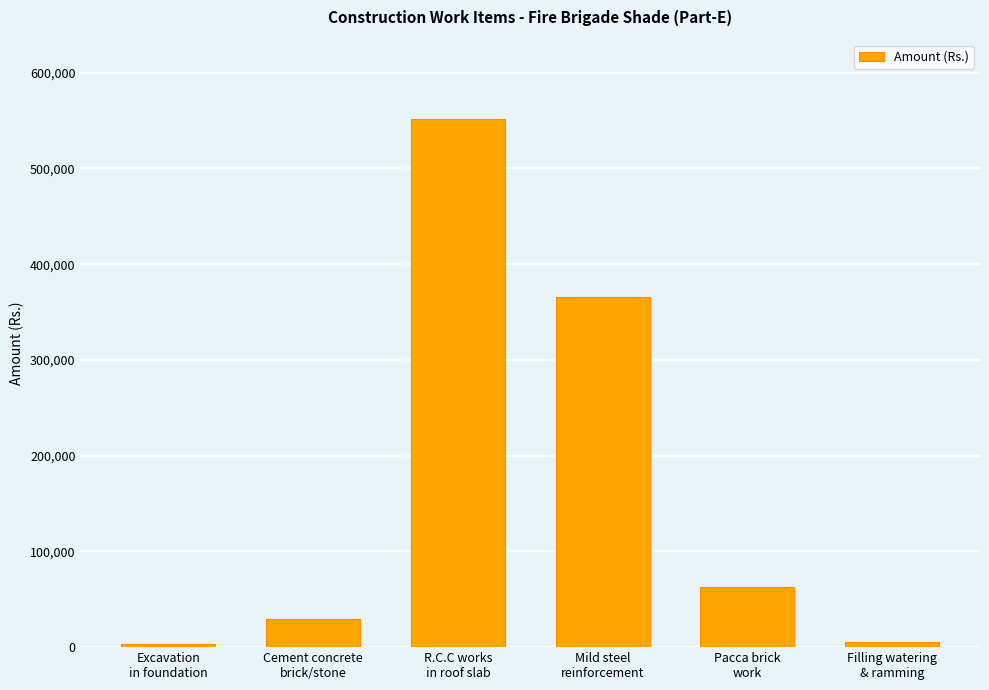

What is the average value?

169710.4